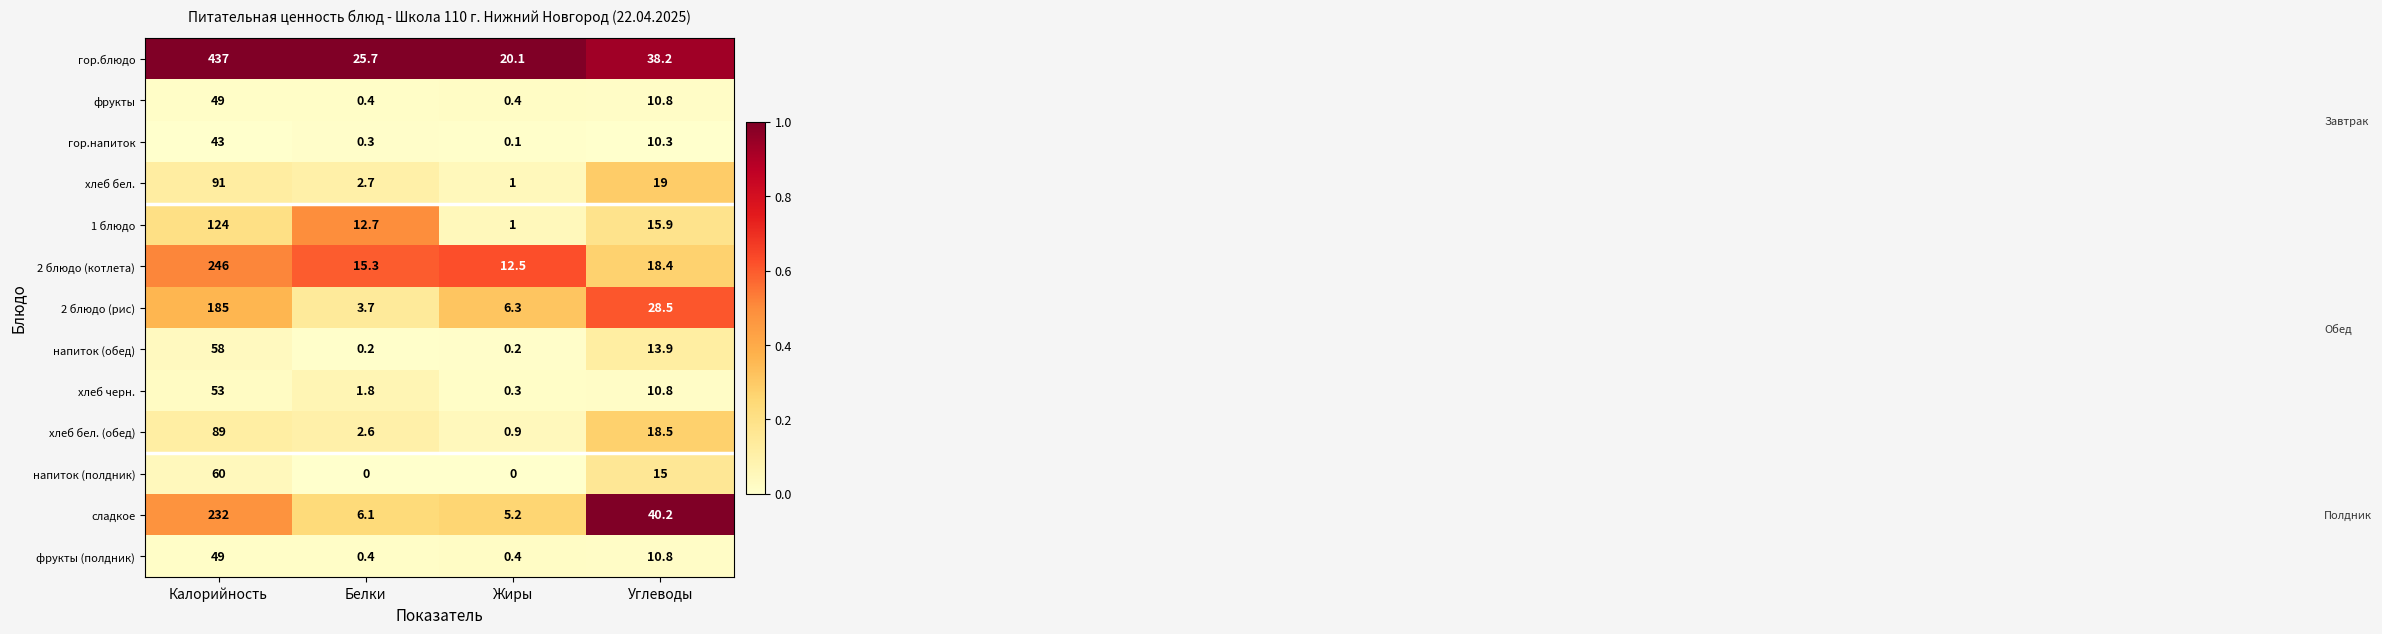

Rank the categories by 2 блюдо (котлета) value from highest to lowest.

Калорийность, Углеводы, Белки, Жиры